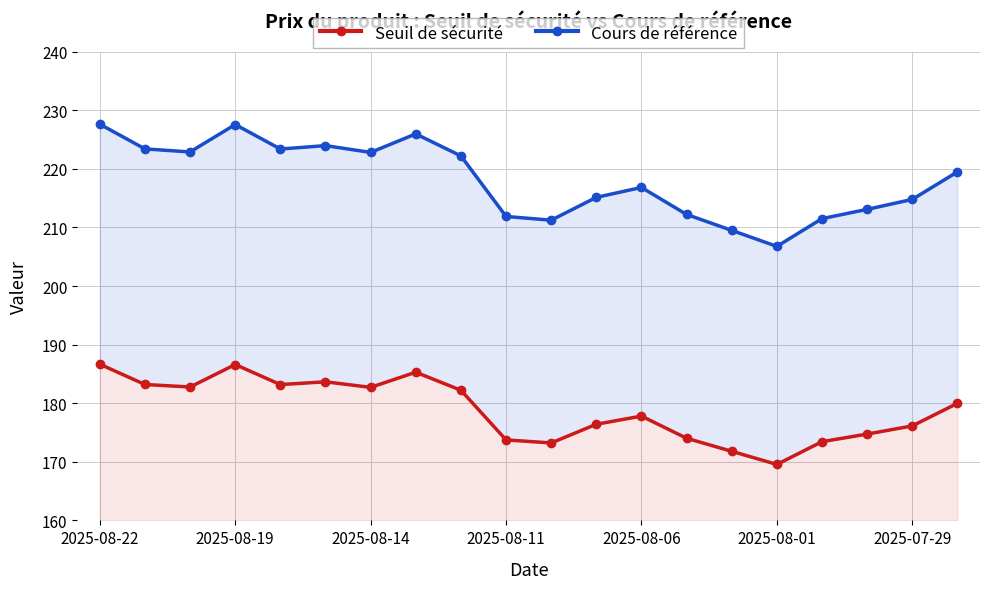

Reading left to right, what are all the values shown in this chart?

Seuil de sécurité: 186.7	183.2	182.8	186.6	183.2	183.7	182.7	185.3	182.2	173.7	173.2	176.4	177.8	174.0	171.8	169.6	173.4	174.7	176.1	180.0
Cours de référence: 227.6	223.4	222.9	227.6	223.4	224.0	222.8	226.0	222.2	211.9	211.2	215.1	216.8	212.2	209.5	206.8	211.5	213.1	214.8	219.5